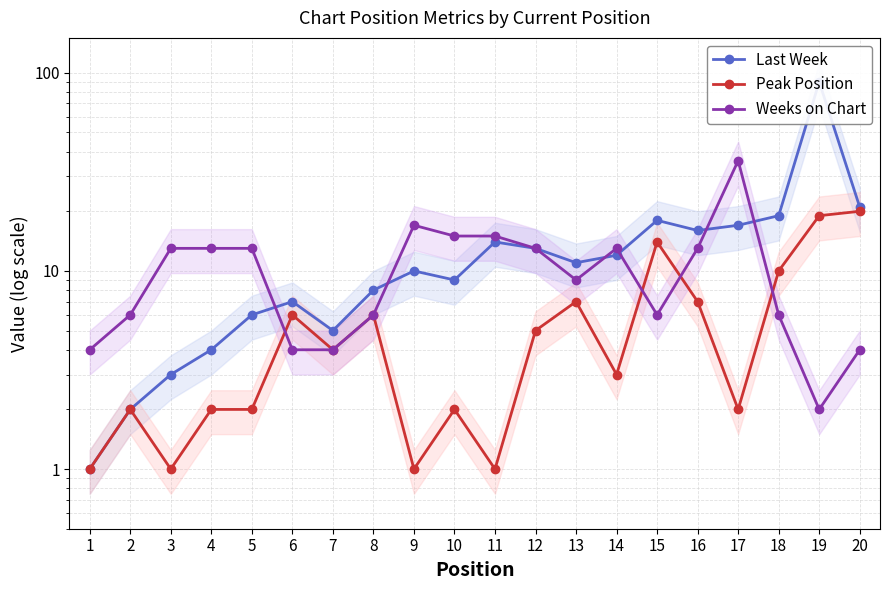

Which series ends up on top after the final intersection of Last Week and Weeks on Chart?

Last Week